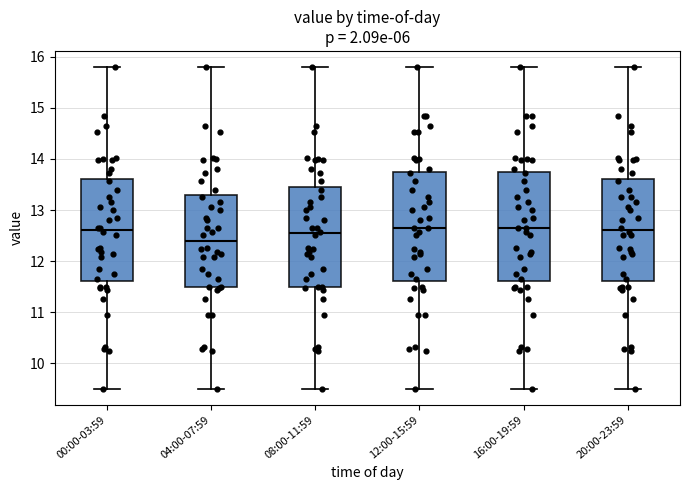

Where does the upper whisker of the box for 04:00-07:59 end on the y-axis? The values are not printed on the chart, so give them approximately, as read against the axis.

15.8